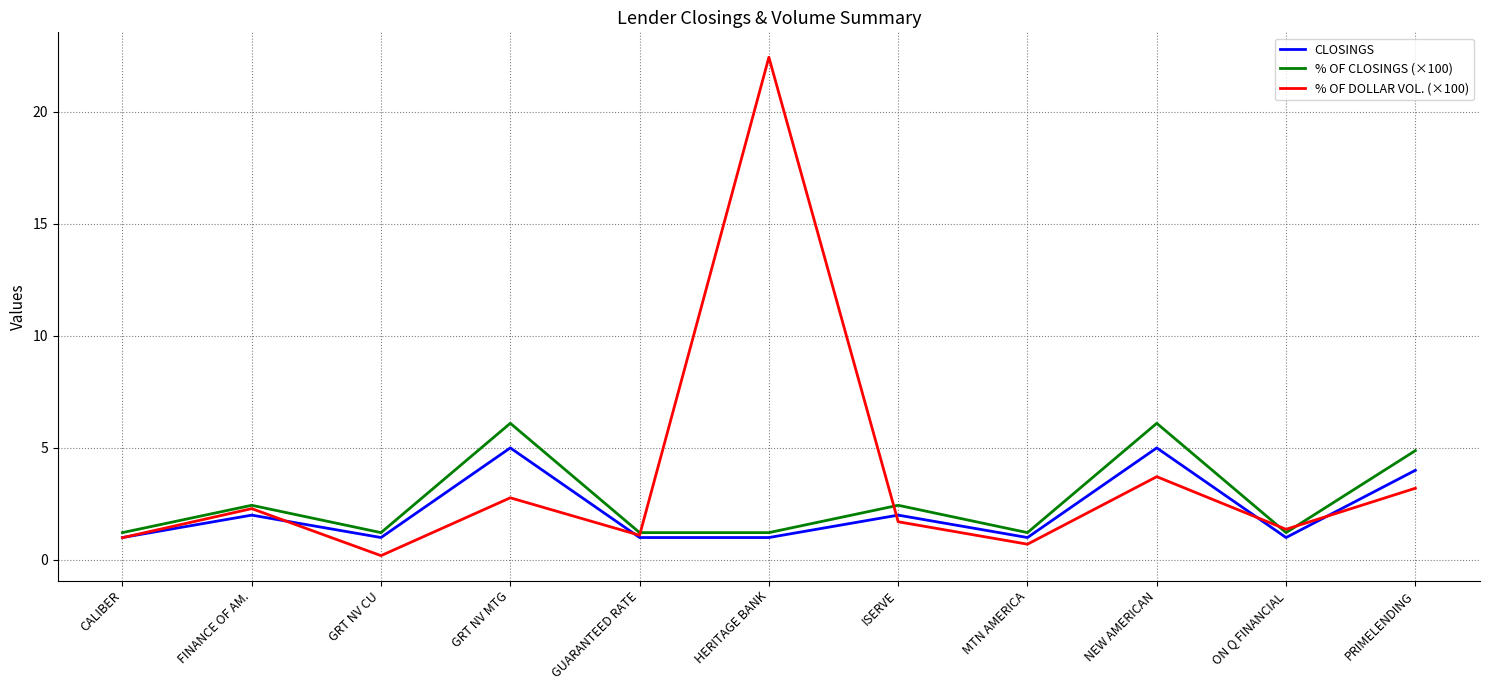

What is the sum of all CLOSINGS values?

24.0